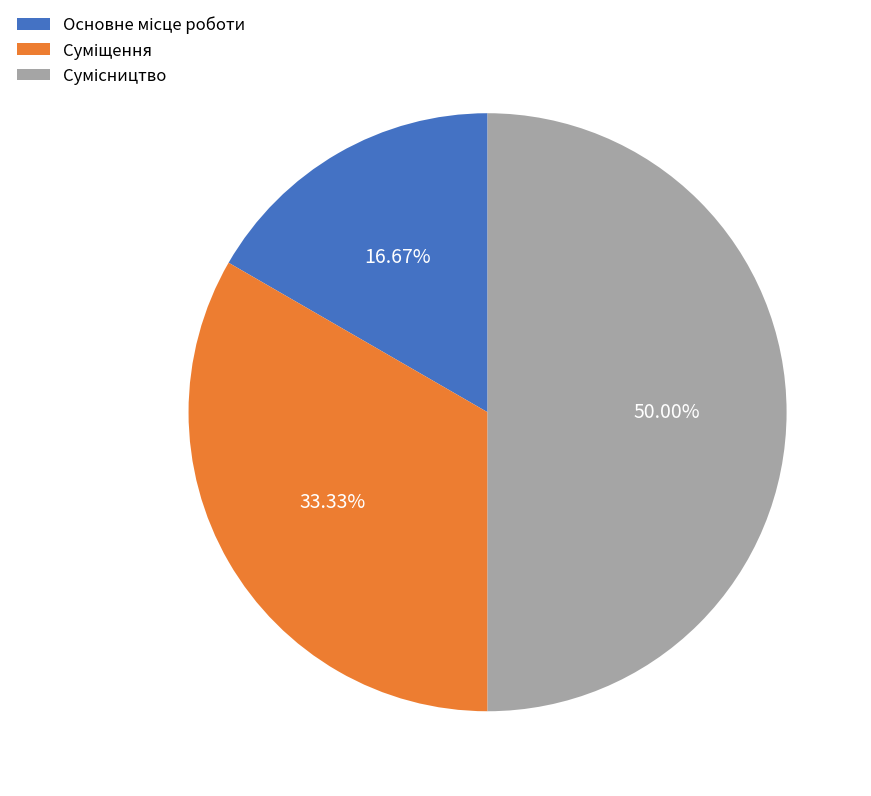

What is the total percentage of Суміщення and Сумісництво?

83.3%